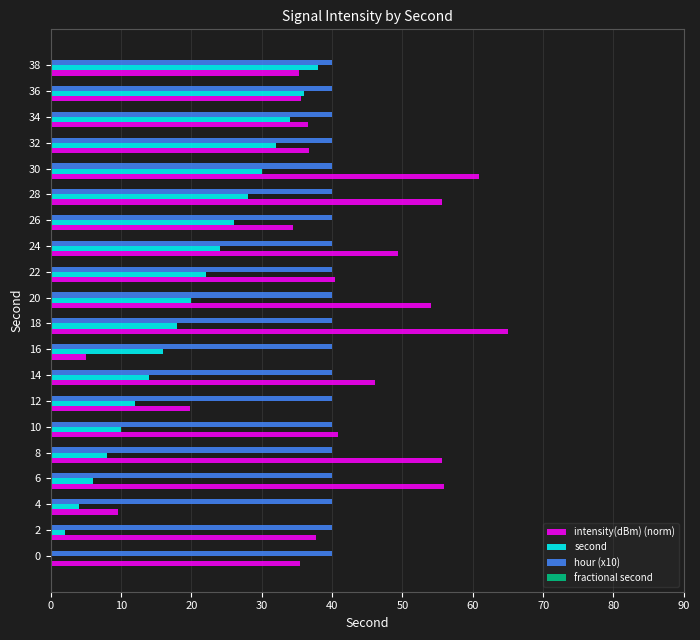

Which series has the widest spread of values?

intensity(dBm) (norm)